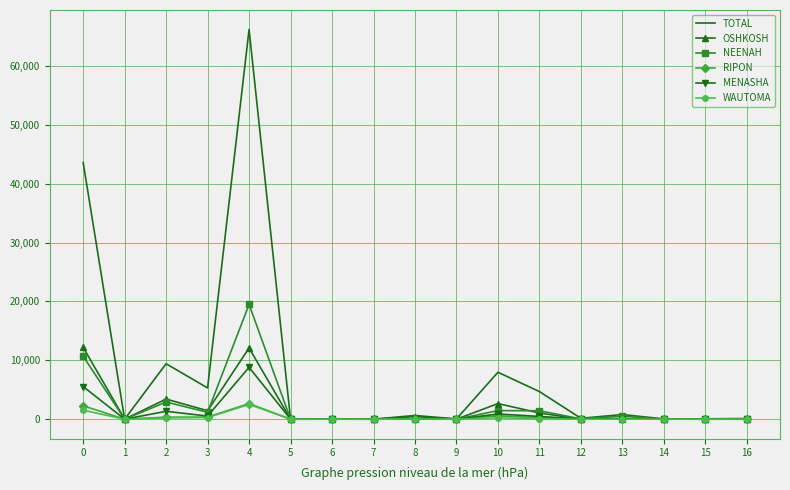

What is the maximum value shown in the chart?

66189